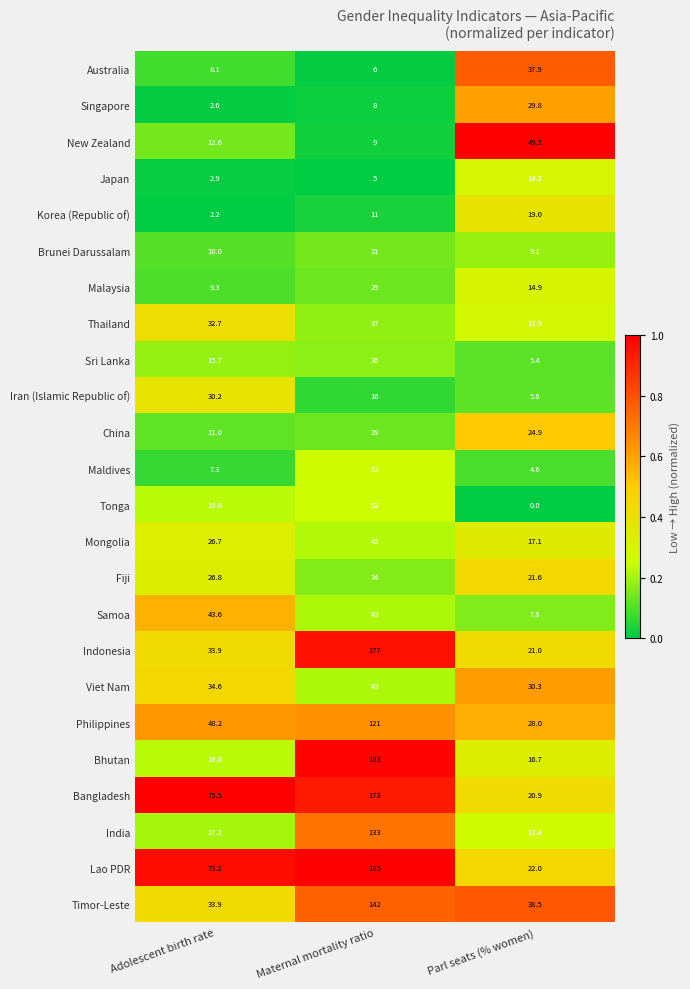

What is the difference between the Tonga values at Adolescent birth rate and Parl seats (% women)?

19.0